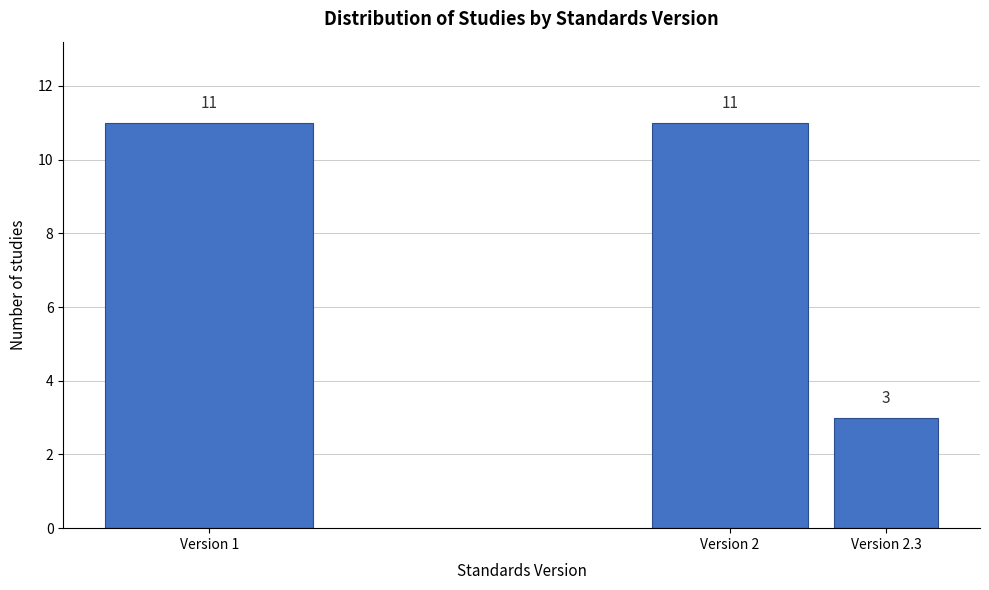

Reading left to right, what are all the values shown in this chart?

11	11	3